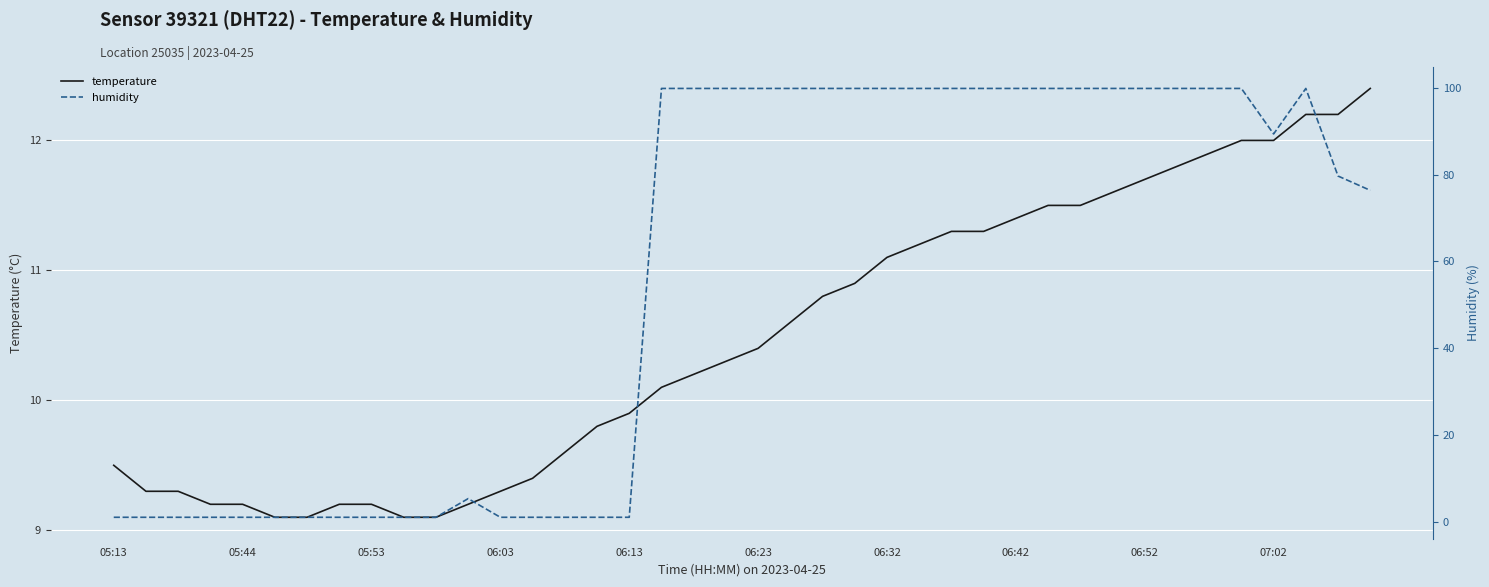

What is the difference between the maximum and minimum values in the temperature series?

3.3